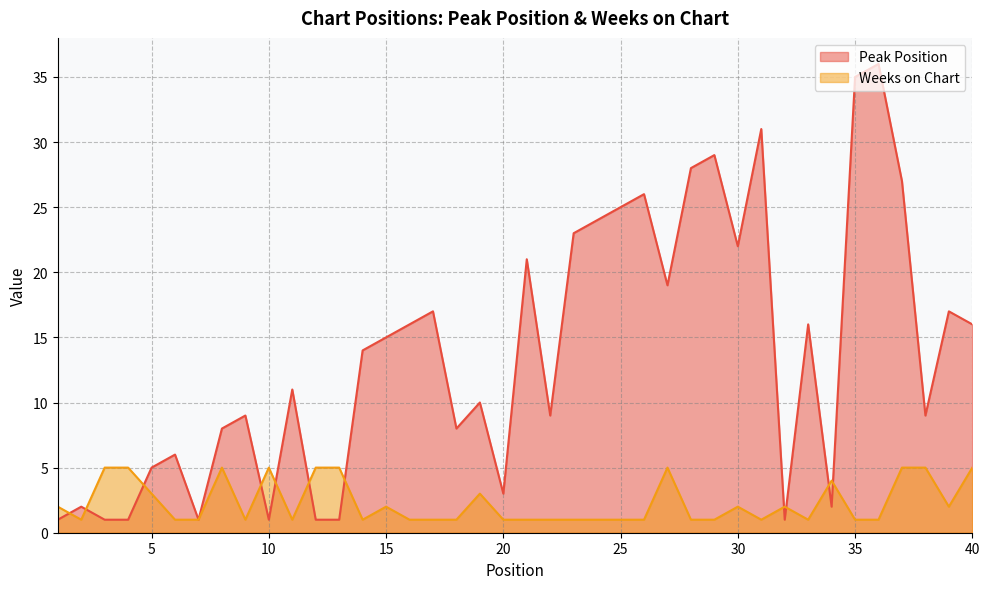

At 4, list the series in order from largest to smallest.

Weeks on Chart, Peak Position